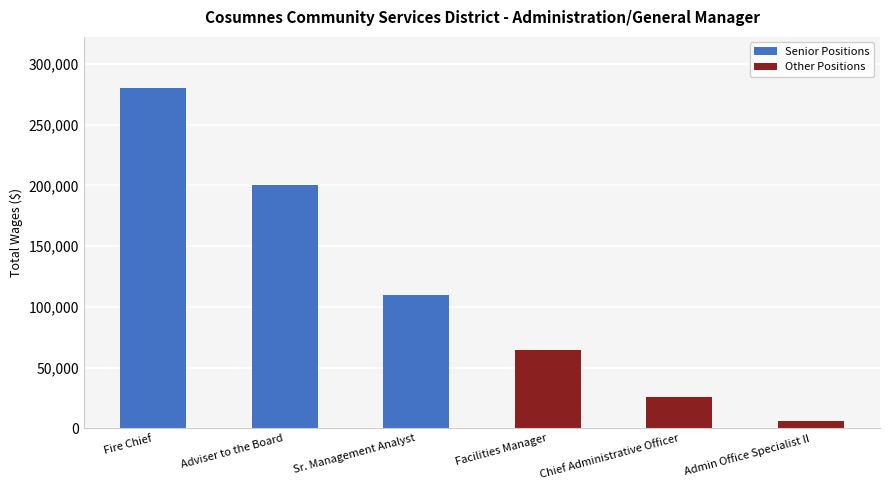

Read the Senior Positions value at Adviser to the Board.

200698